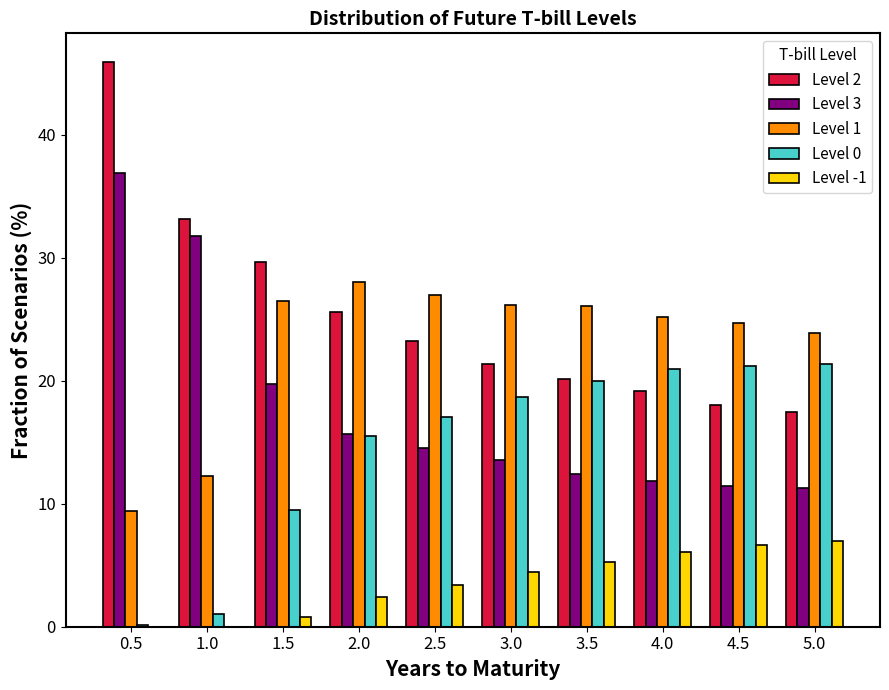

How many categories are shown in the chart?

10